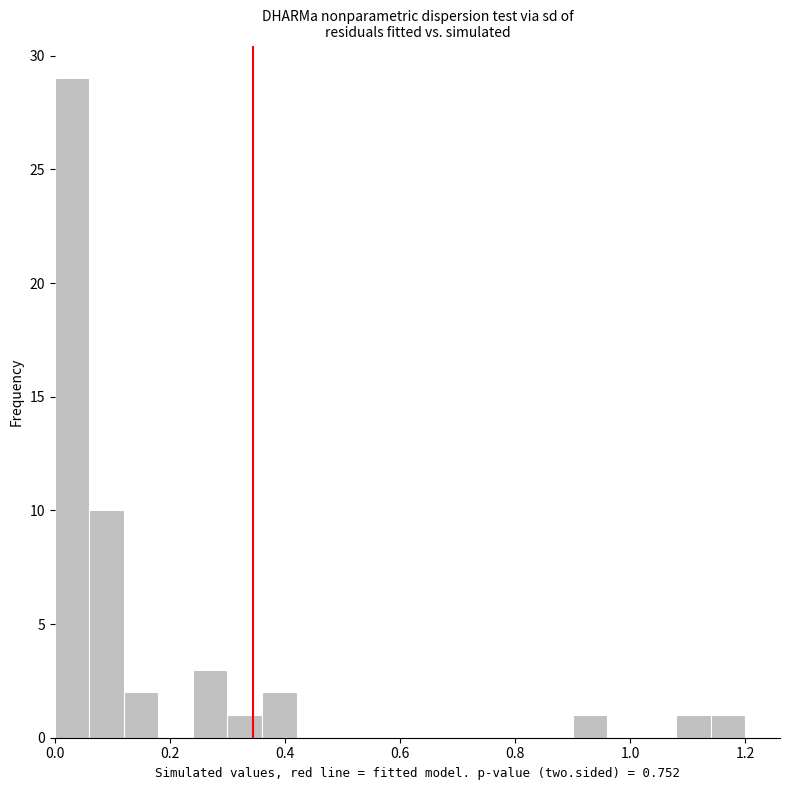

Around what value on the x-axis is the tallest bar? Give the approximate position of its centre, as read against the axis.

0.04